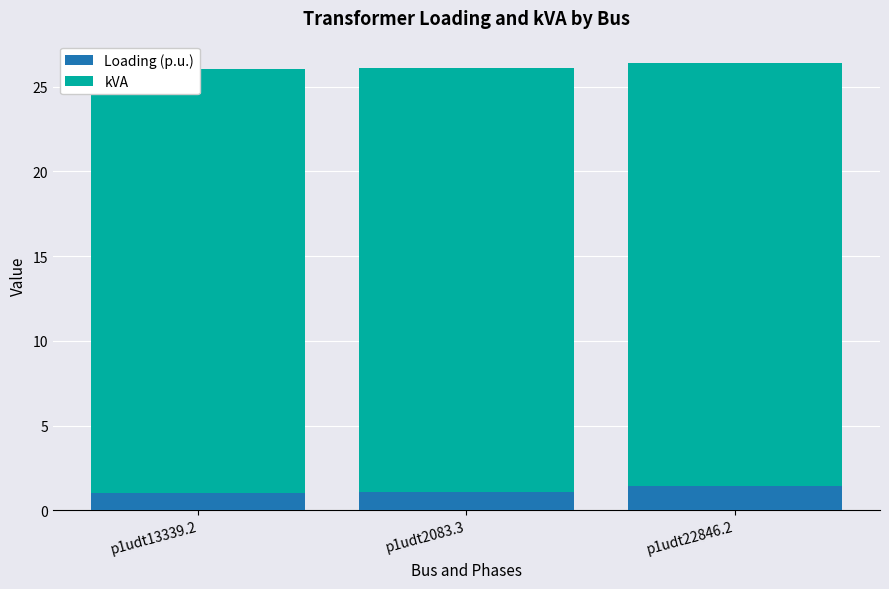

What is the maximum value shown in the chart?

25.0